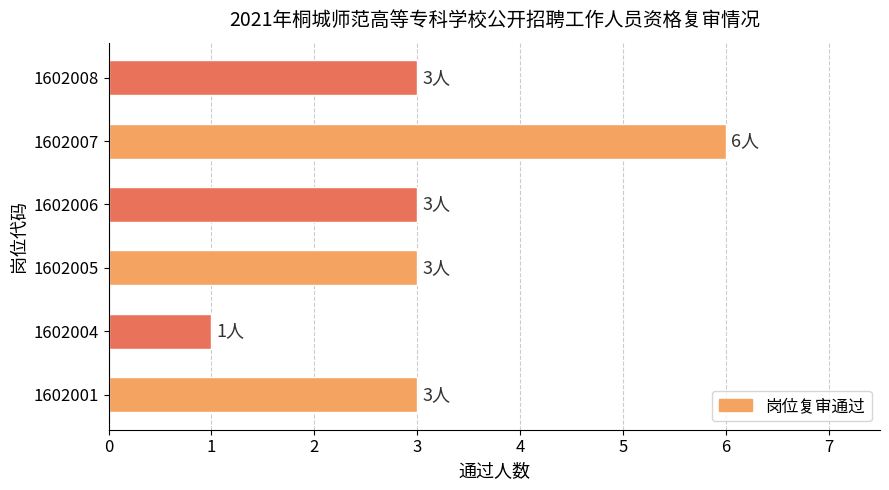

What is the ratio of the value at 1602007 to the value at 1602005?

2.0